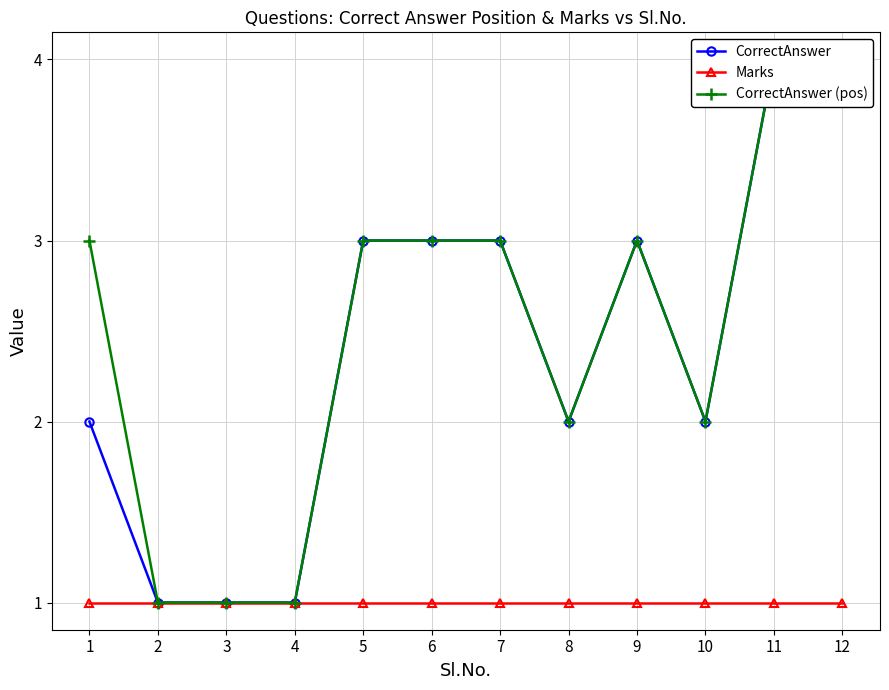

What is the sum of all CorrectAnswer values?

29